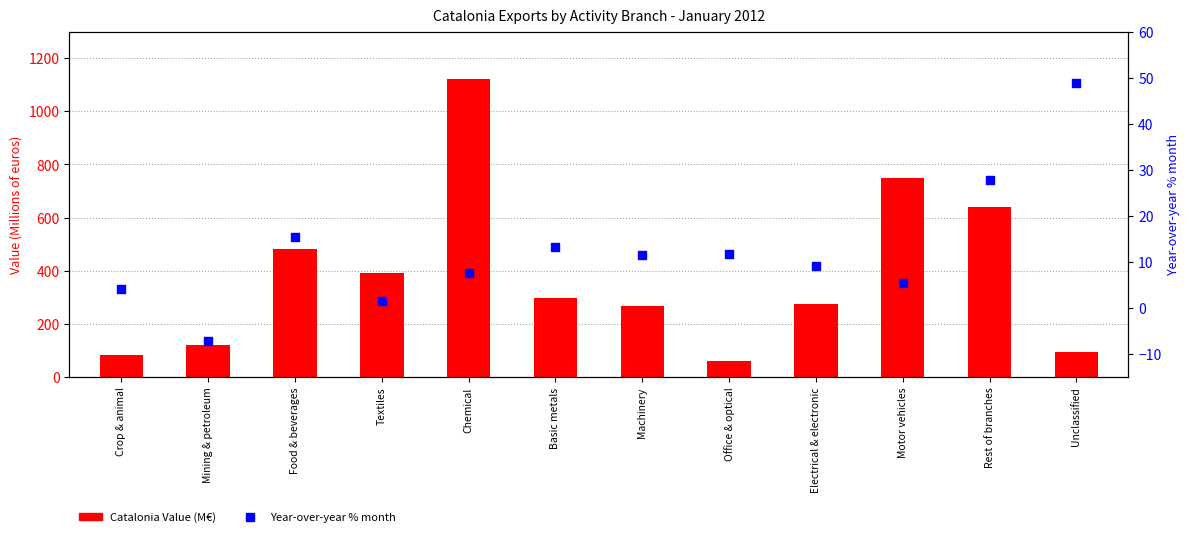

Is the value of Catalonia Value (M€) at Food & beverages greater than the value of Year-over-year % month at Motor vehicles?

Yes